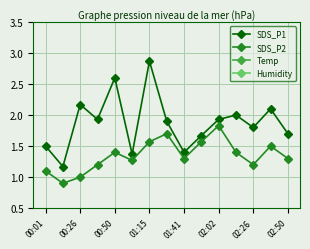

The SDS_P2 series shows 1.7 at 00:01. True or false?

False